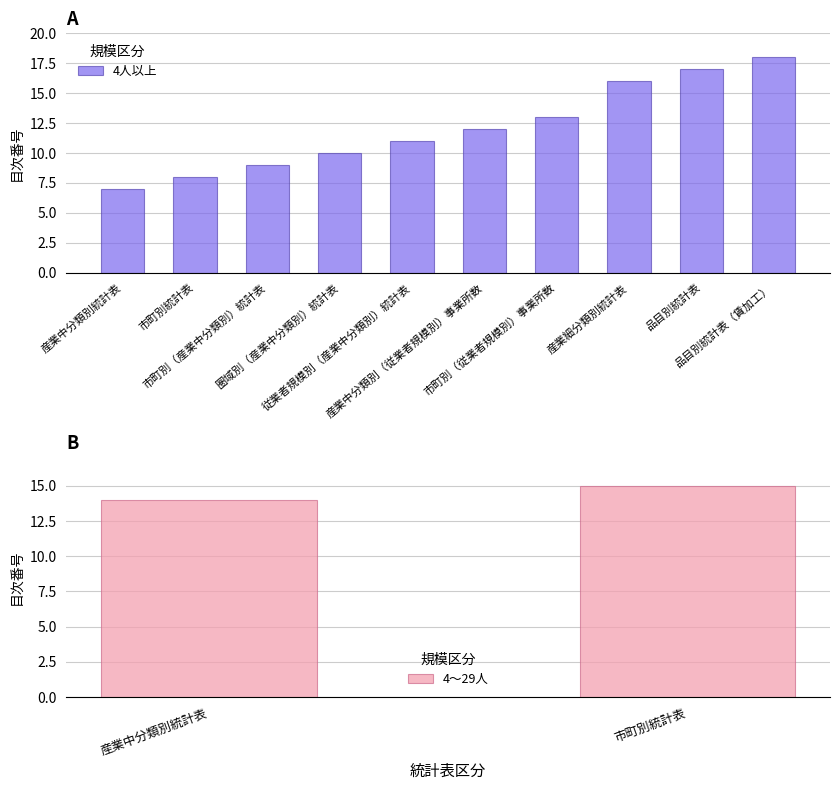

What is the sum of all 4人以上 values?

121